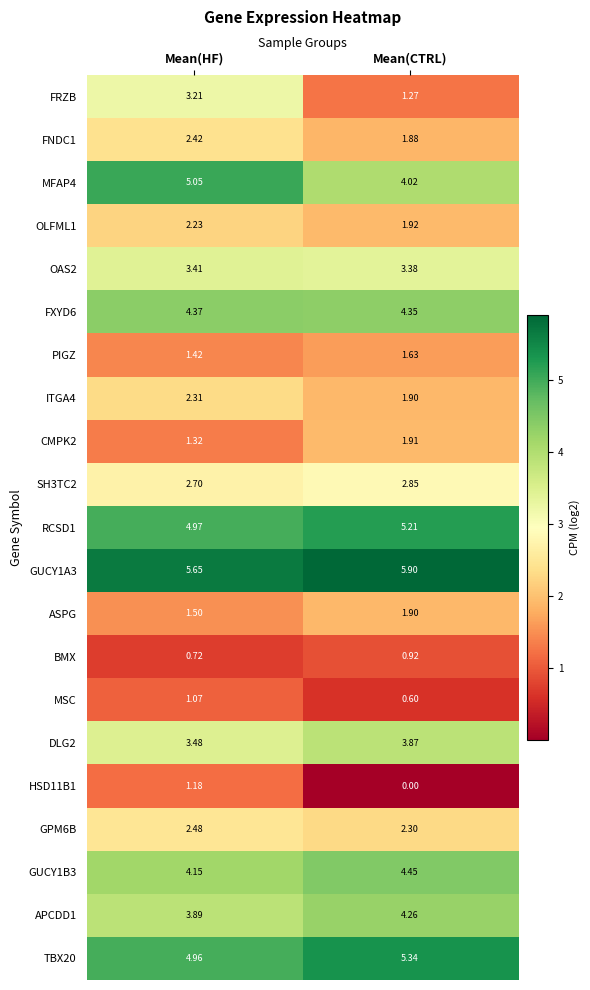

Which category has the highest value in the ITGA4 series?

Mean(HF)